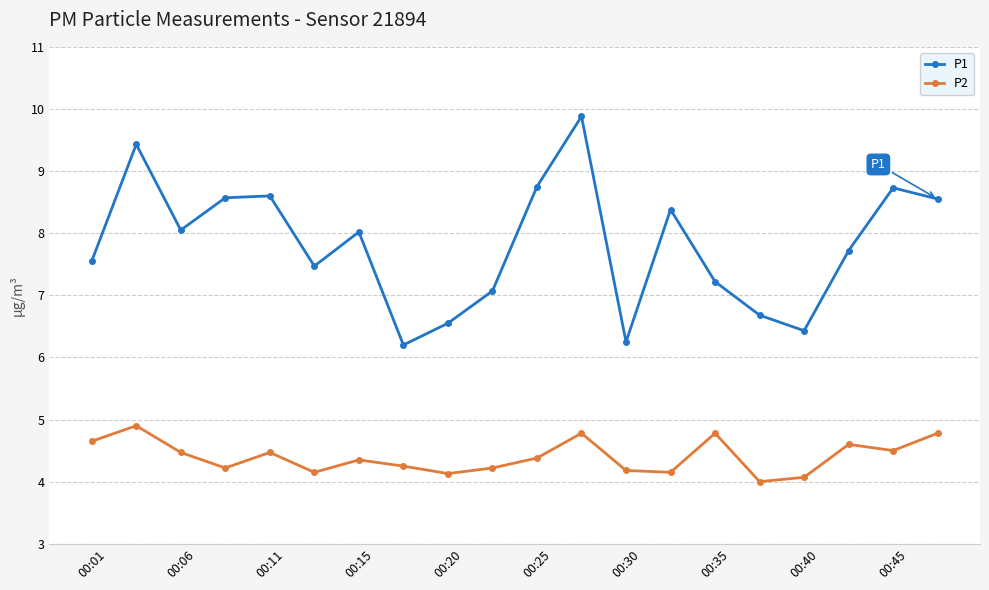

List the series in order of their overall mean, lowest first.

P2, P1